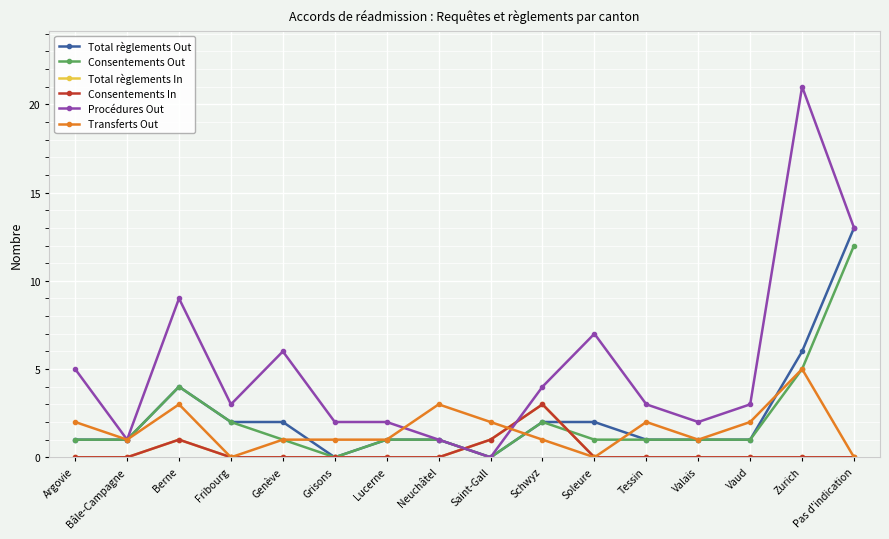

True or false: Total règlements Out has more than 2 points higher than both neighbors.

False